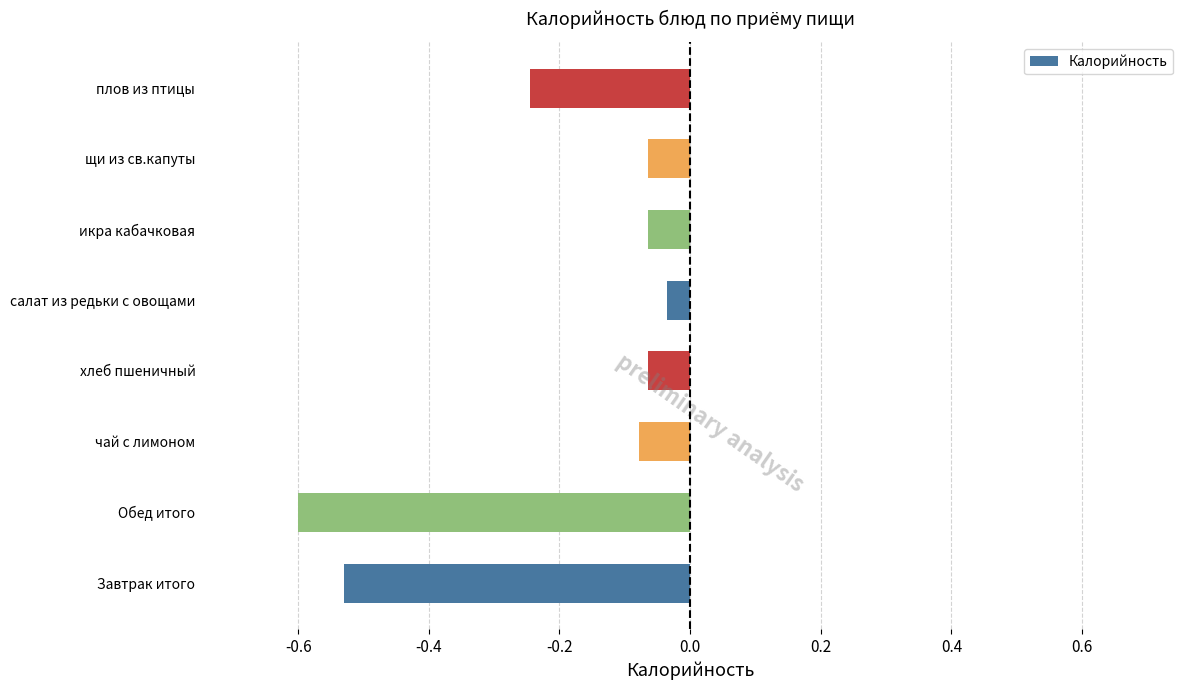

Are the bars grouped side by side (vs. stacked)?

No